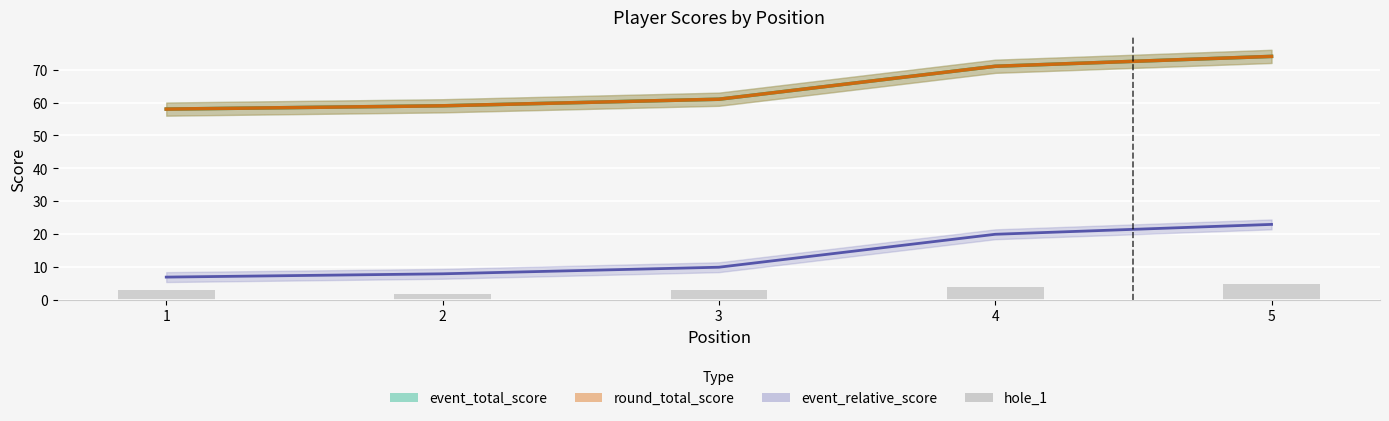

Where does the data first go above 3?

4